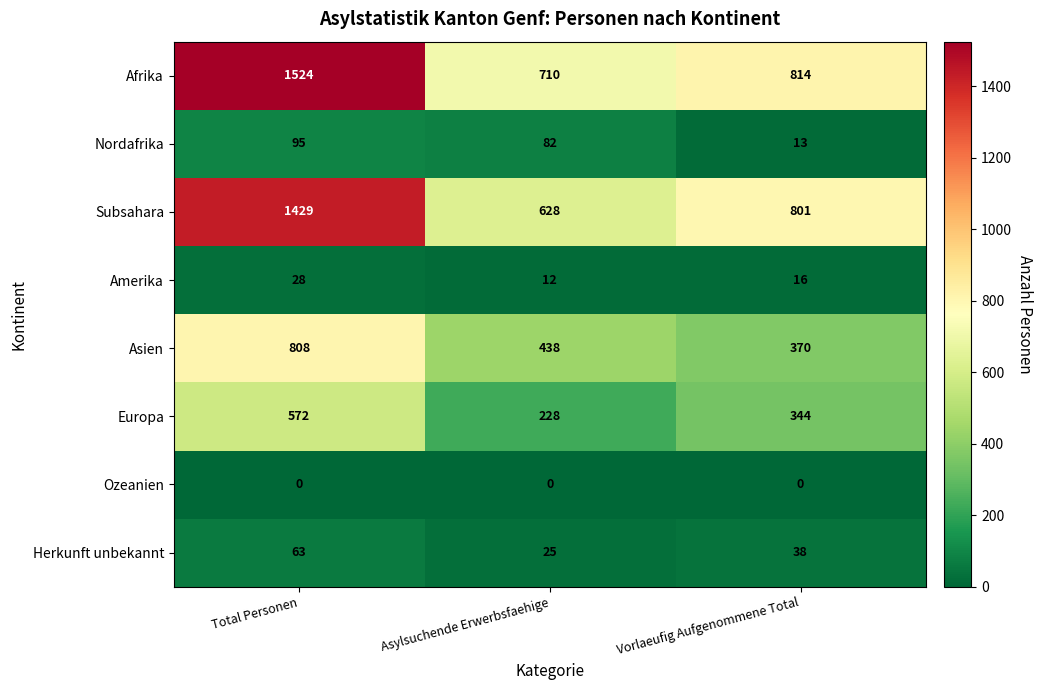

Reading left to right, list all the values displayed in this chart.

Afrika: 1524	710	814
Nordafrika: 95	82	13
Subsahara: 1429	628	801
Amerika: 28	12	16
Asien: 808	438	370
Europa: 572	228	344
Ozeanien: 0	0	0
Herkunft unbekannt: 63	25	38